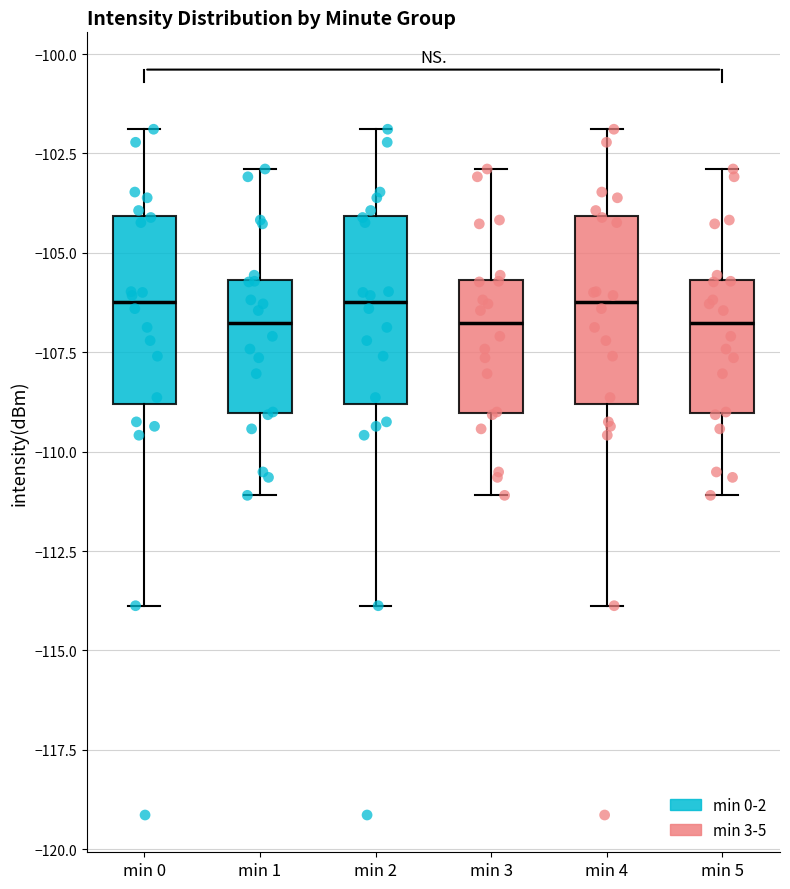

Reading left to right, transcribe this box plot: for each box, give where its median line is, the range the box spans, and where its two whiskers end, as read against the y-axis. The values are not printed on the chart, so give them approximately, as read against the axis.

min 0: median -106.0, box -109.0 to -104.0, whiskers -114.0 to -102.0
min 1: median -107.0, box -109.0 to -105.5, whiskers -111.0 to -103.0
min 2: median -106.0, box -109.0 to -104.0, whiskers -114.0 to -102.0
min 3: median -107.0, box -109.0 to -105.5, whiskers -111.0 to -103.0
min 4: median -106.0, box -109.0 to -104.0, whiskers -114.0 to -102.0
min 5: median -107.0, box -109.0 to -105.5, whiskers -111.0 to -103.0